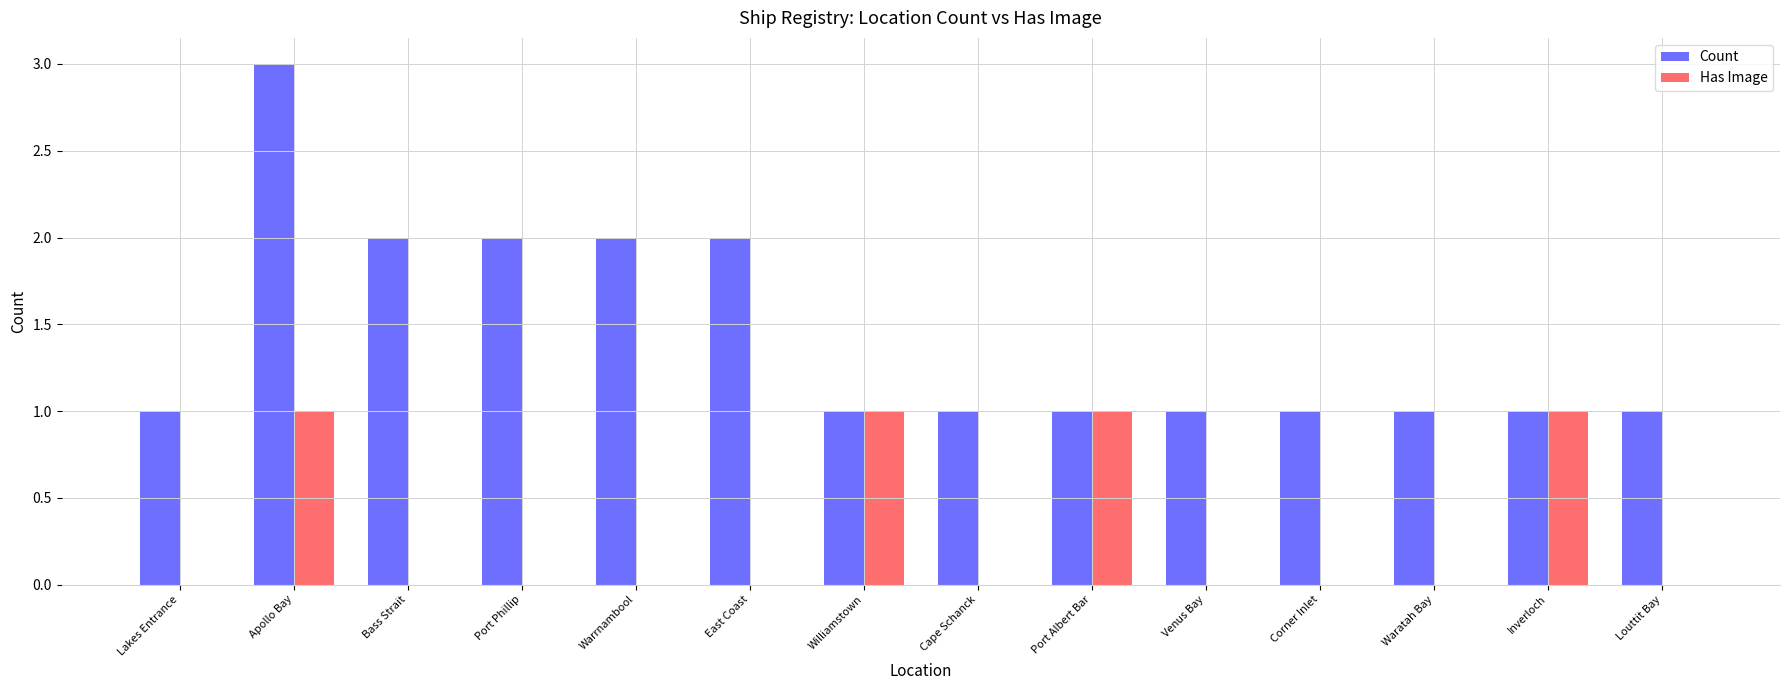

Between Warrnambool and Louttit Bay, which series saw the biggest shift?

Count